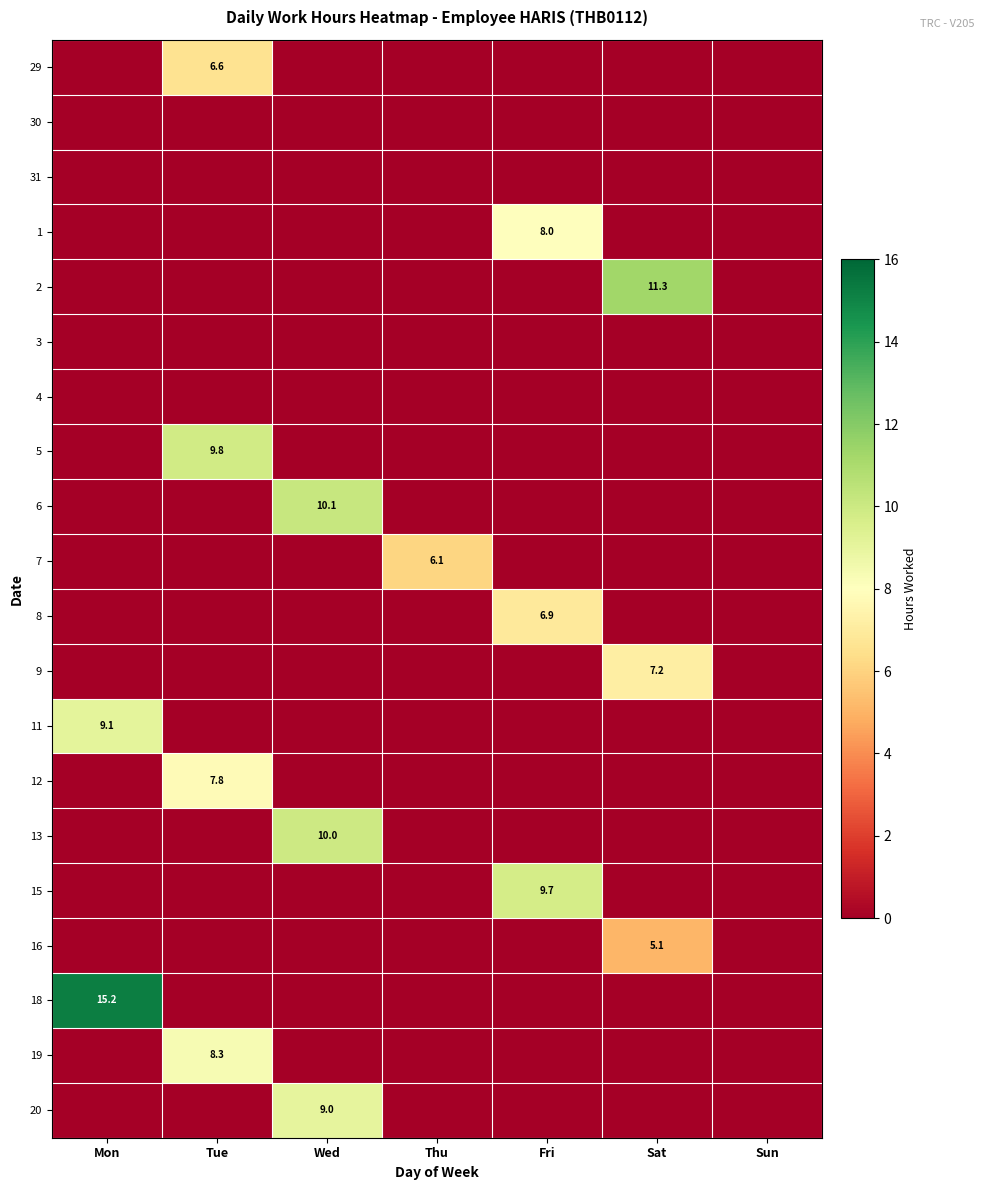

Is it true that 20 equals 12.7 at Wed?

False